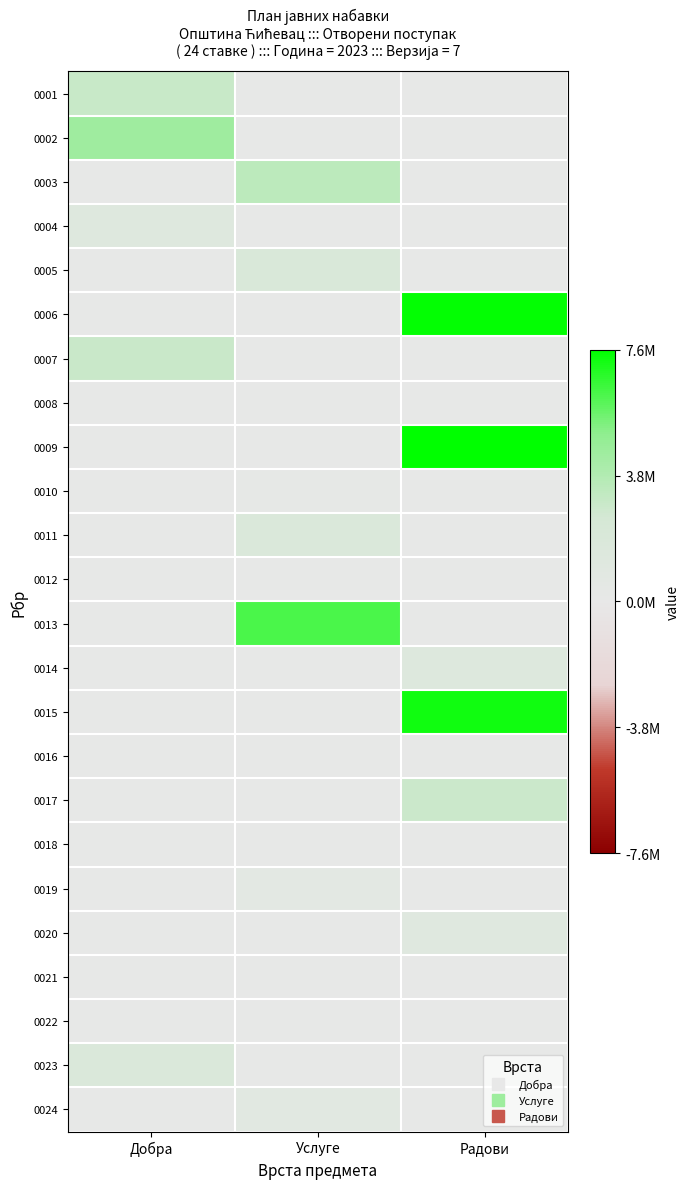

Between Добра and Услуге, which is larger?

Добра